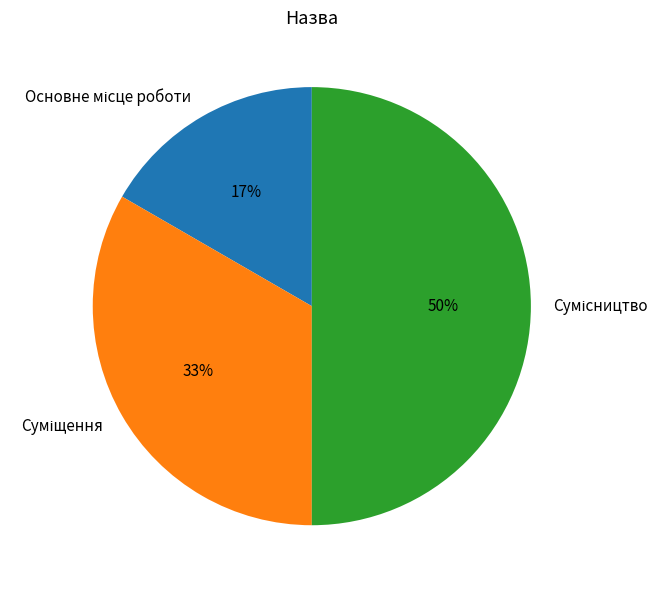

To the nearest percent, what is the average slice percentage?

33%